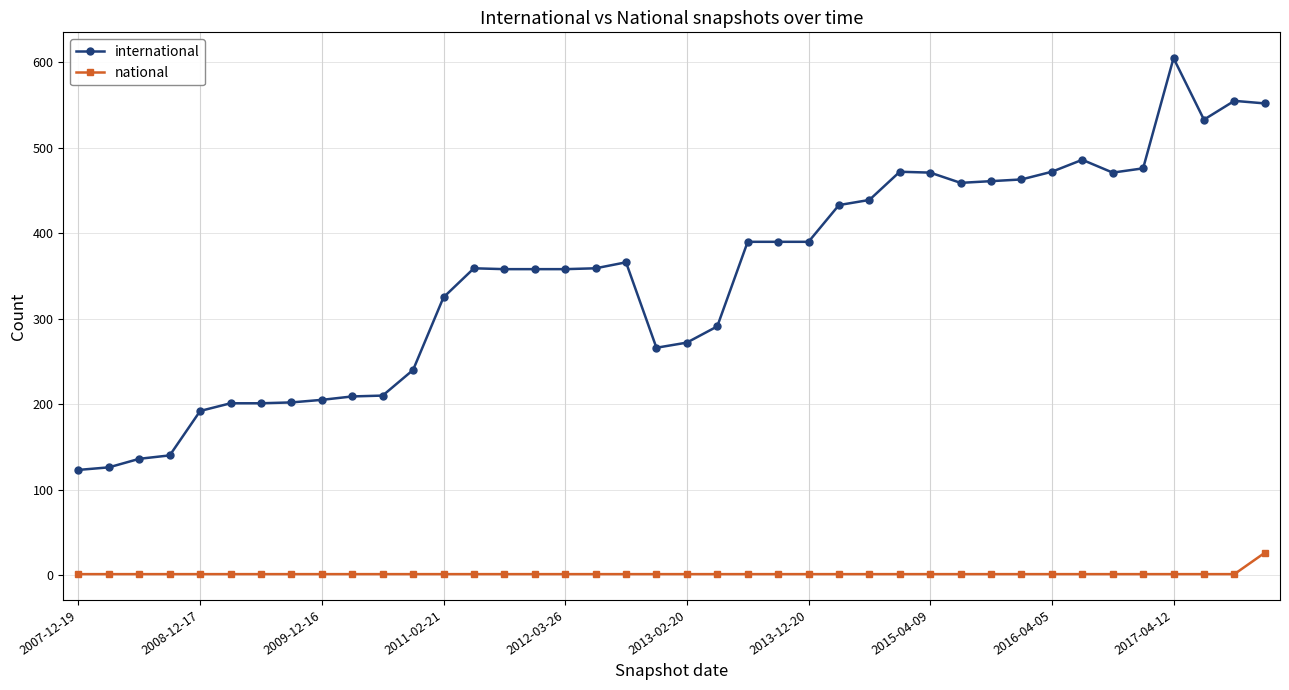

What is the value of the international point at the 15th from the left?

358